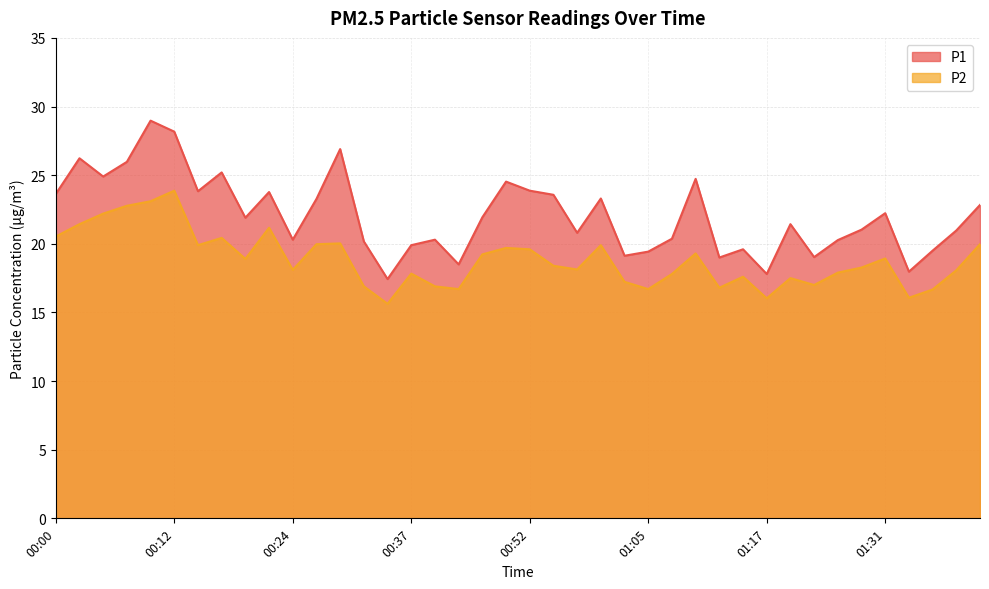

True or false: P2 and P1 intersect in this chart.

False